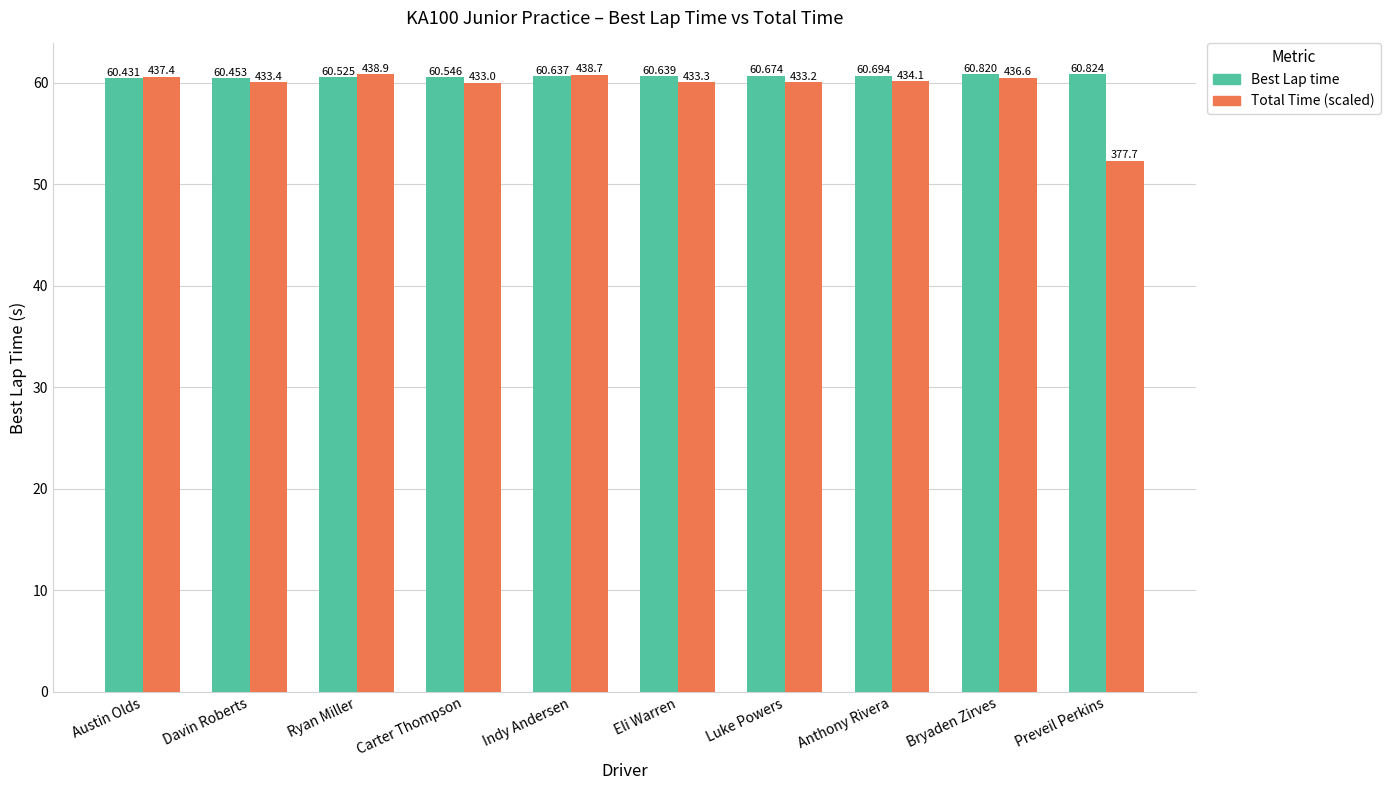

At which label is Total Time (scaled) closest to 56?

Preveil Perkins